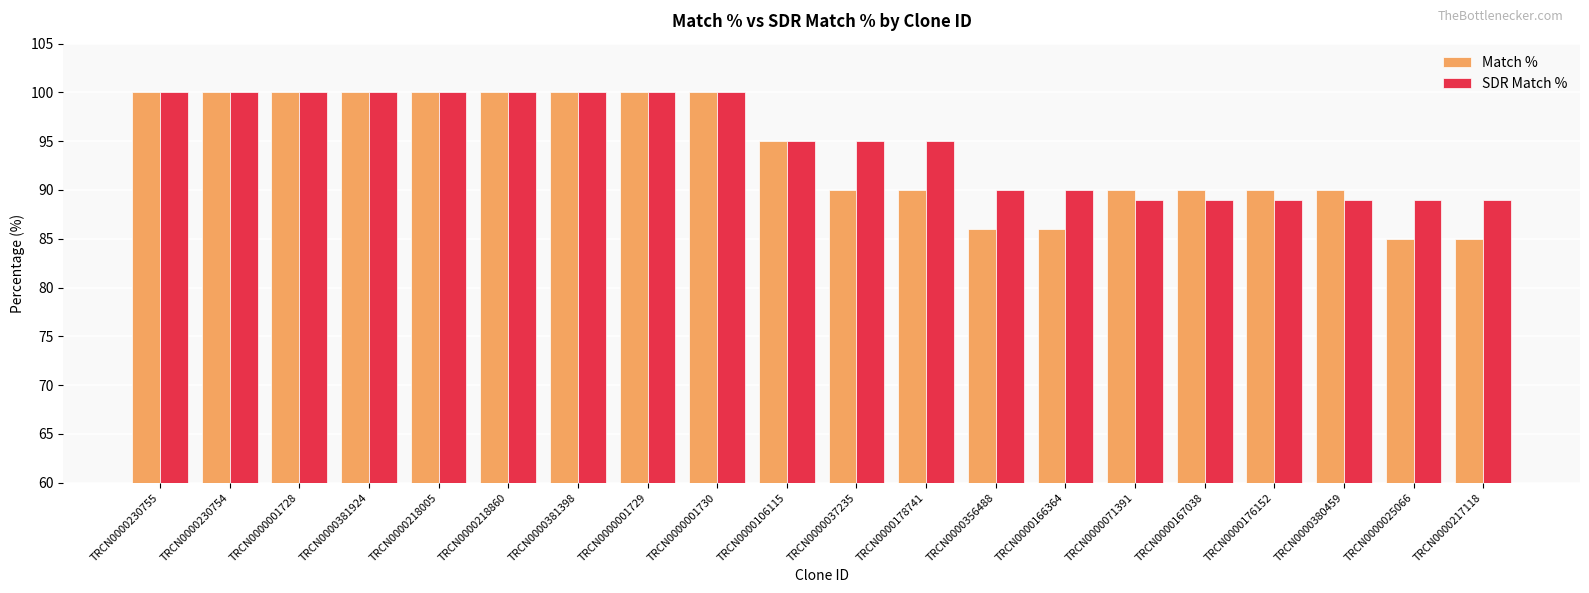

What is the highest value of the SDR Match % series?

100